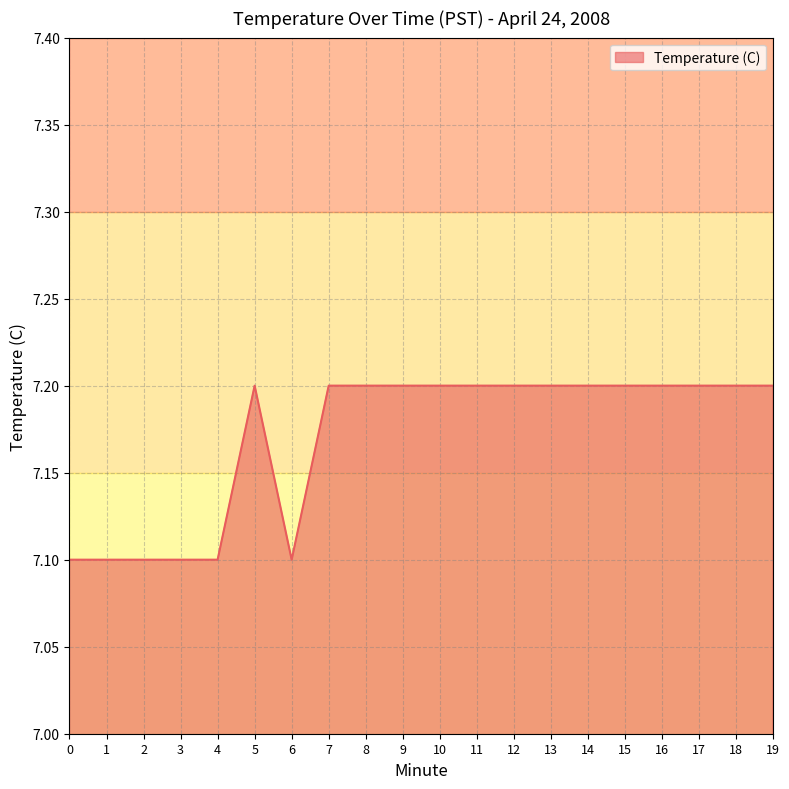

What is the difference between the maximum and minimum values?

0.1